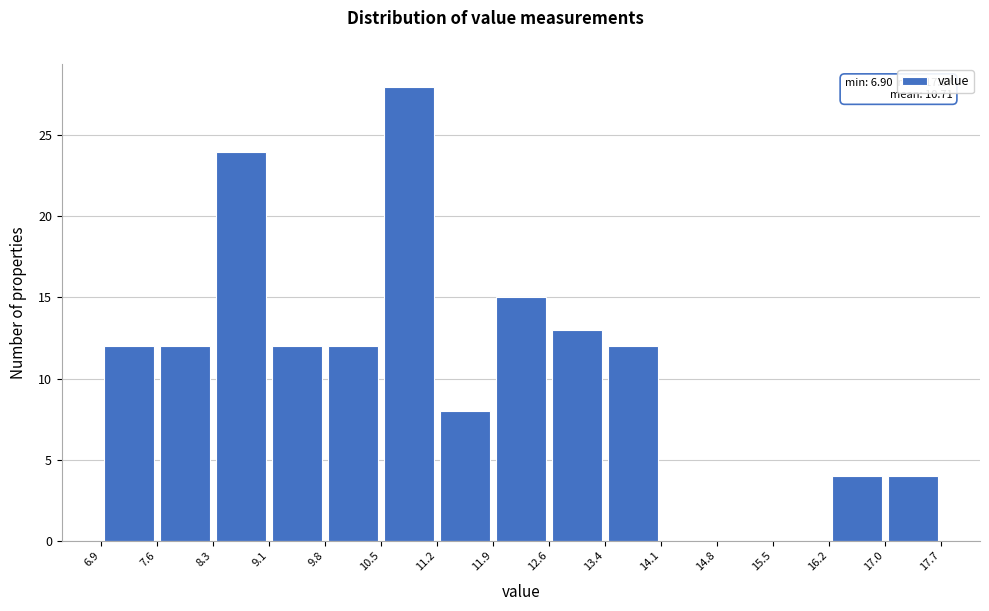

Over which range of the x-axis is the bar tallest?

10.5 to 11.2